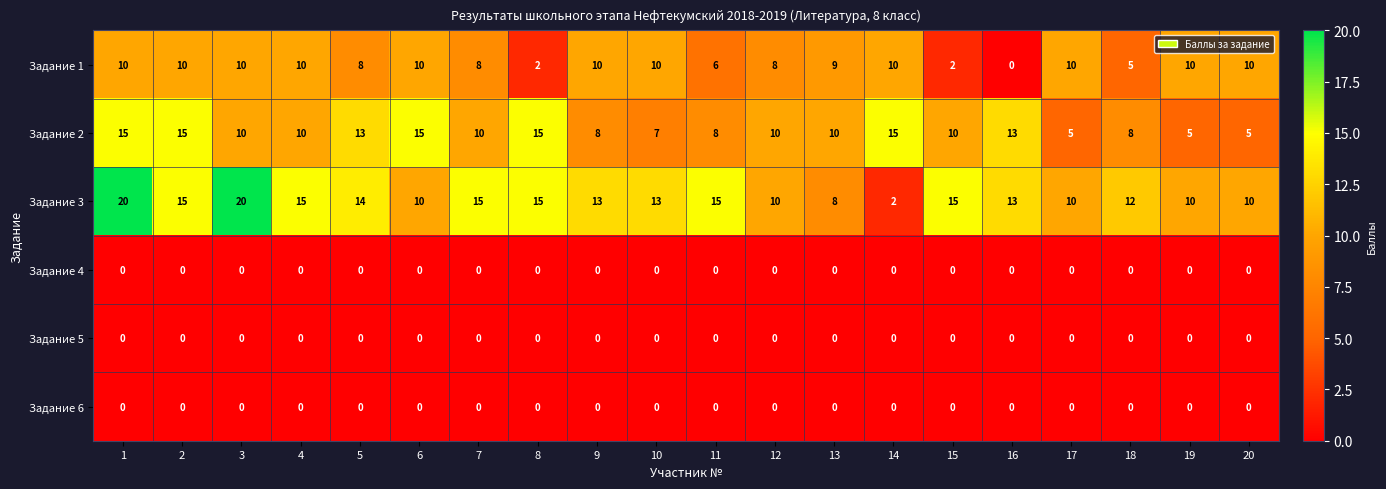

The value of Задание 1 at 3 is 16. True or false?

False